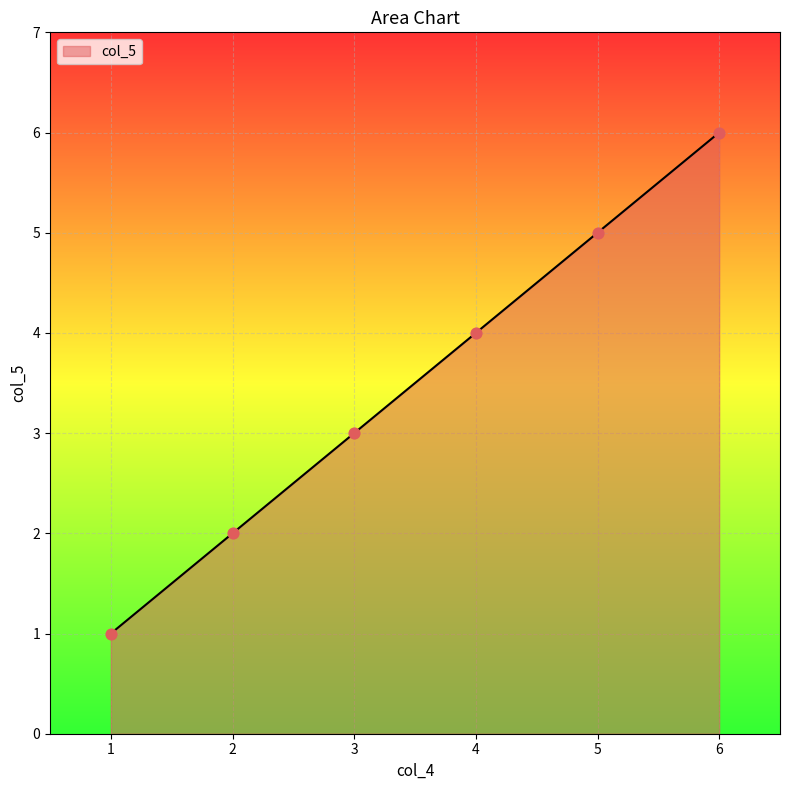

What is the change in value from 2 to 3?

+1